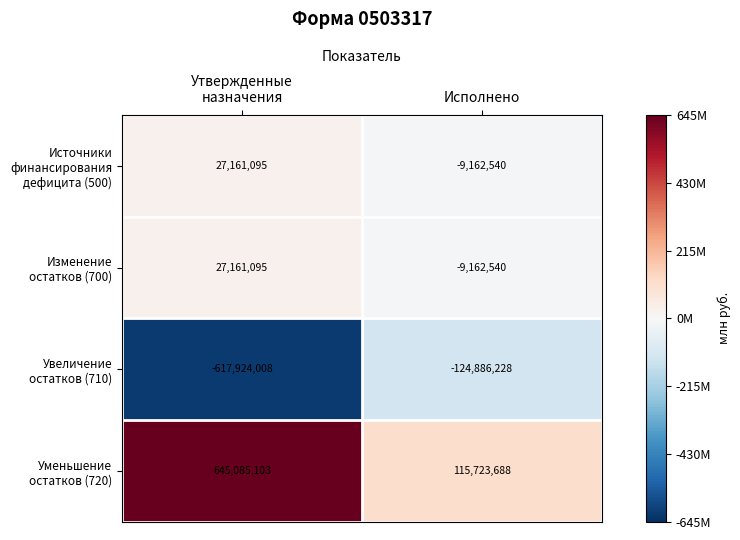

What is the maximum value shown in the chart?

645085103